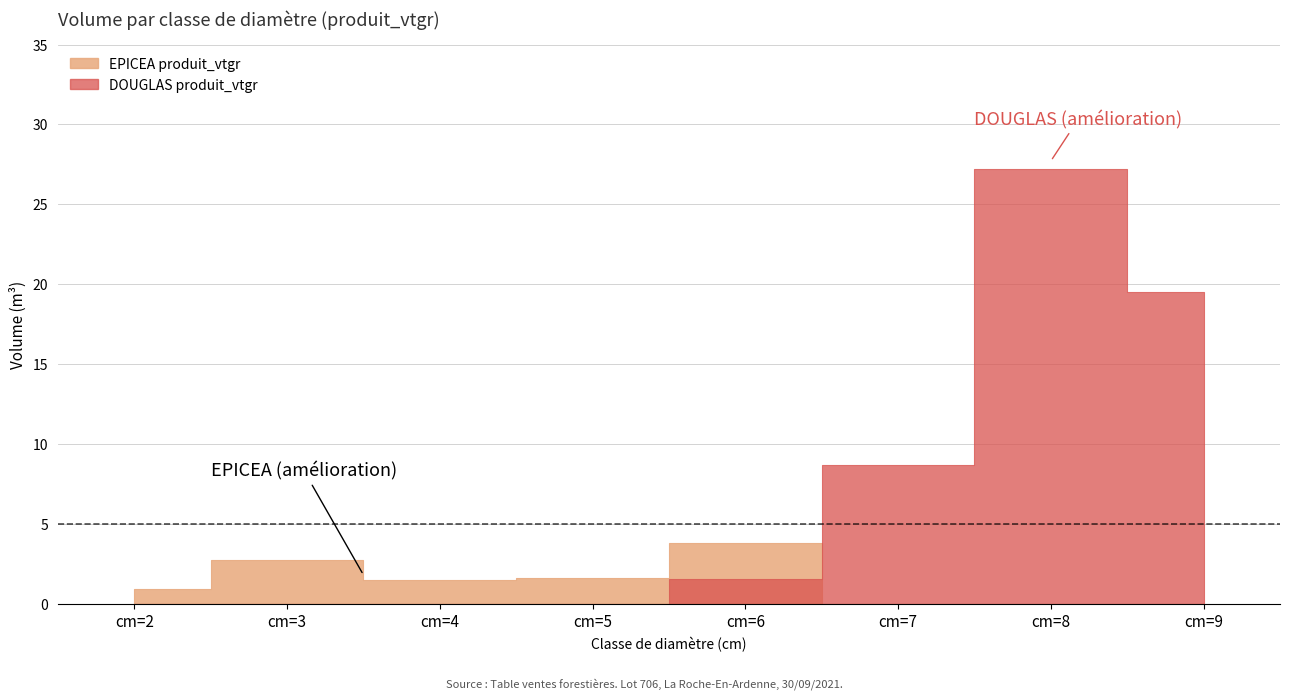

After their last crossing, which series has the higher values: DOUGLAS produit_vtgr or EPICEA produit_vtgr?

DOUGLAS produit_vtgr